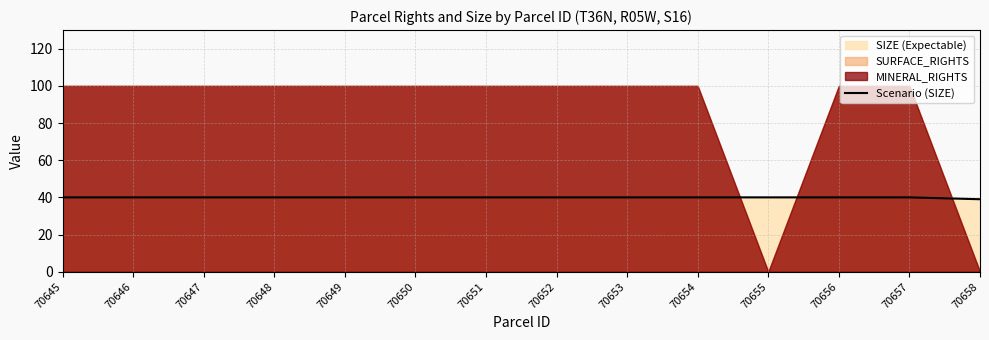

Reading left to right, transcribe all the data shown in this chart.

70645=40	70646=40	70647=40	70648=40	70649=40	70650=40	70651=40	70652=40	70653=40	70654=40	70655=40	70656=40	70657=40	70658=39